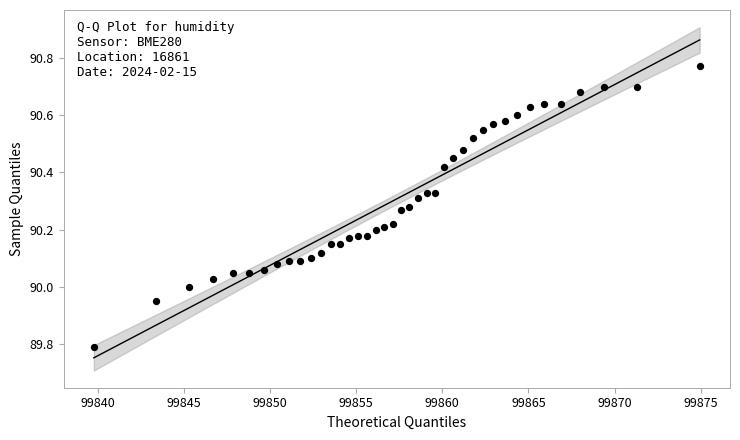

What is the range of Y values (max minus min)?

1.0